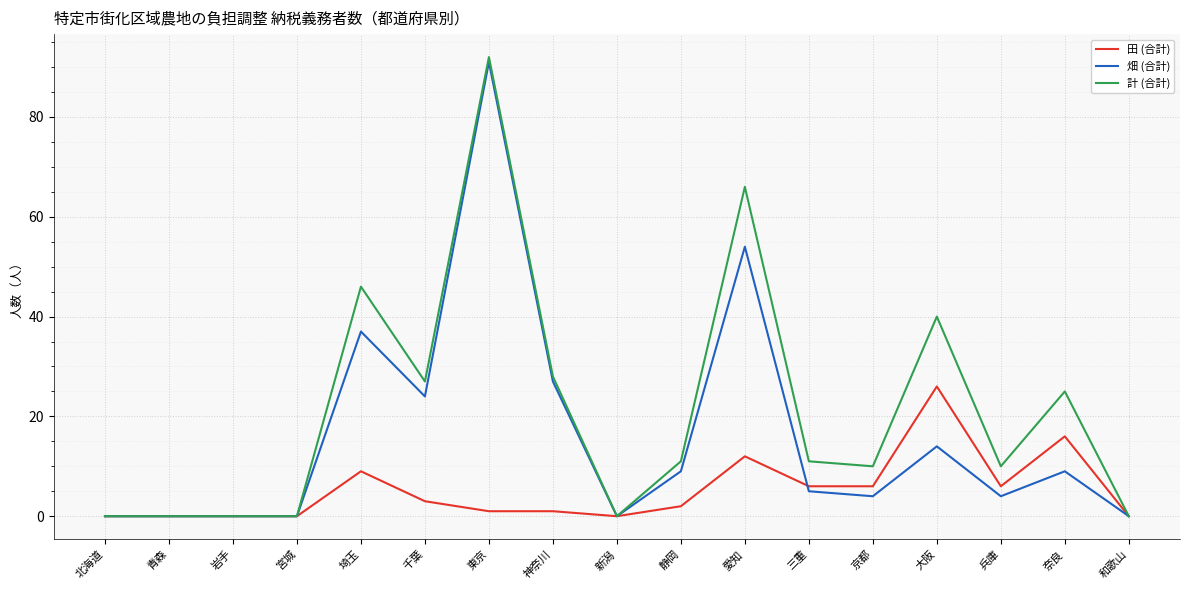

Does the chart display data point markers on the line(s)?

No